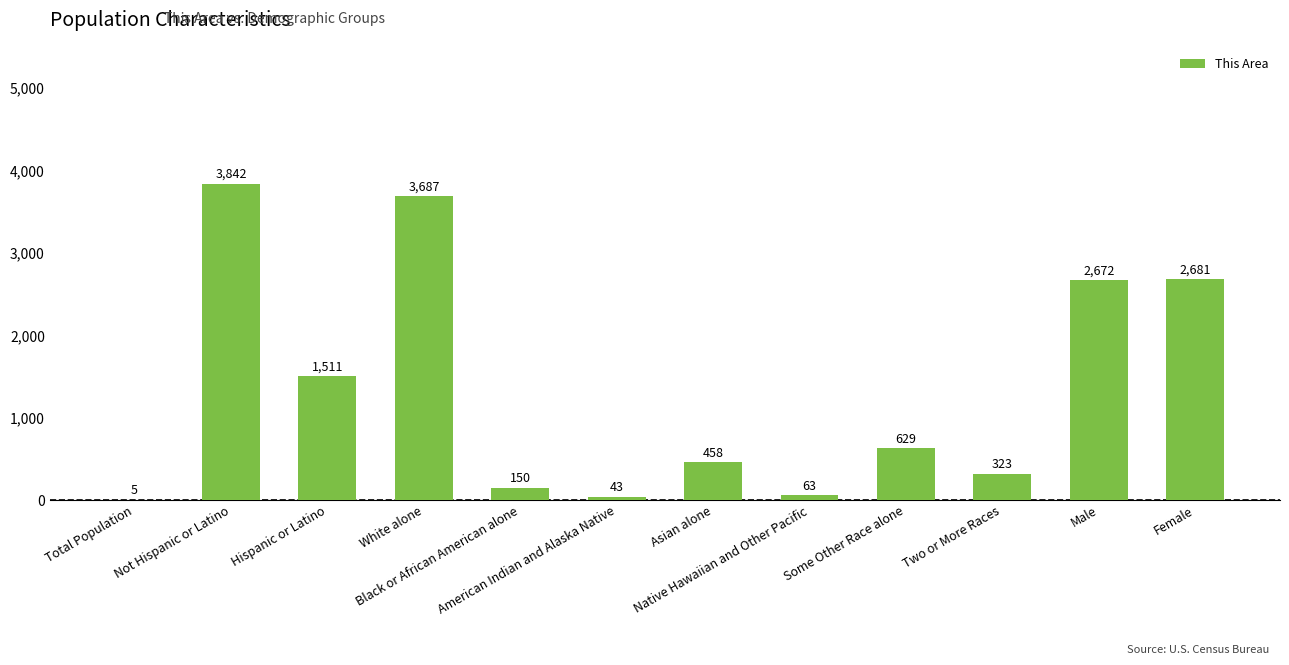

What is the sum of all values?

16064